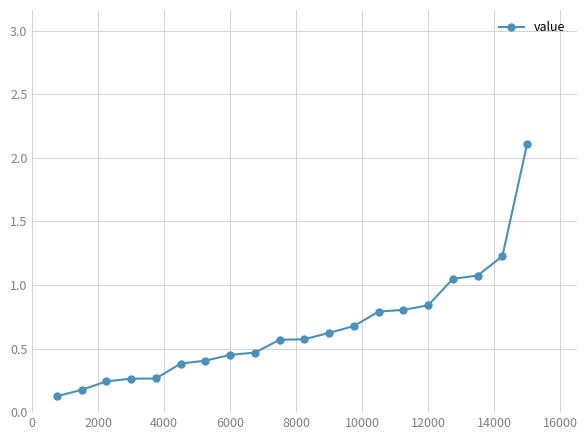

What is the average value?

0.7